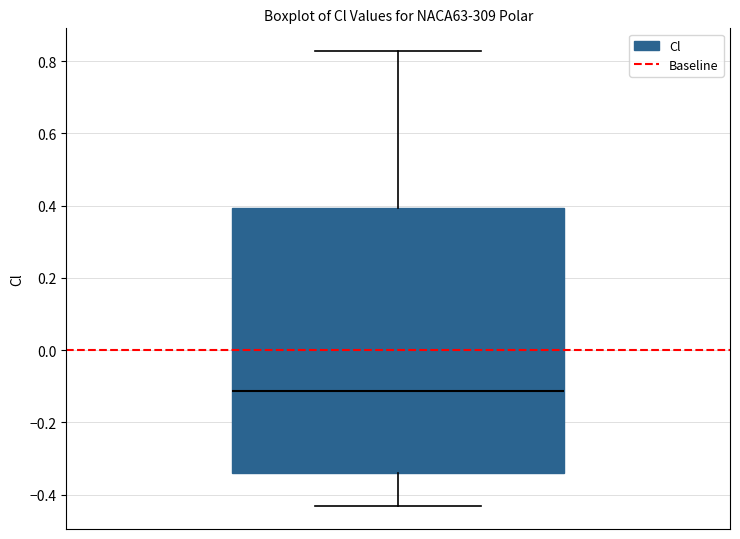

Transcribe this box plot: give where the median line is, the range the box spans, and where the two whiskers end, as read against the y-axis. The values are not printed on the chart, so give them approximately, as read against the axis.

median -0.12, box -0.34 to 0.40, whiskers -0.44 to 0.82